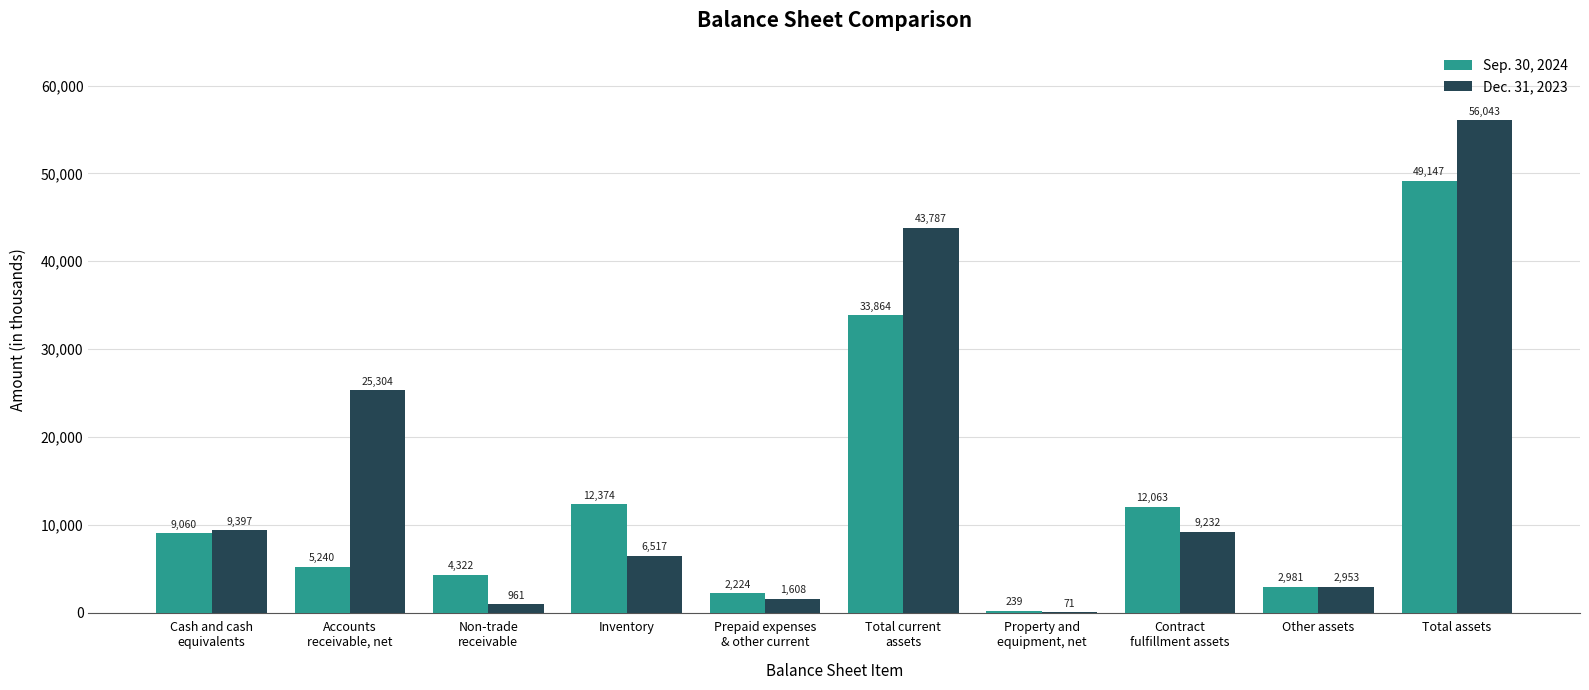

What is the difference between the Sep. 30, 2024 values at Contract
fulfillment assets and Non-trade
receivable?

7741